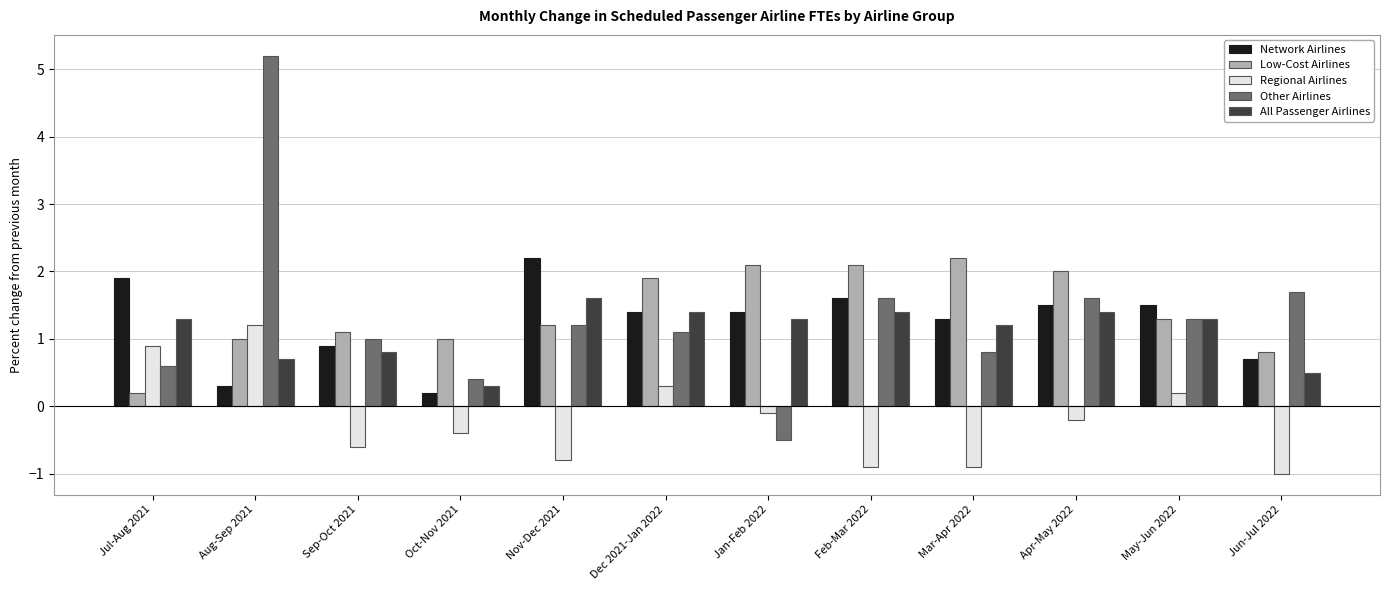

Which series has the widest spread of values?

Other Airlines